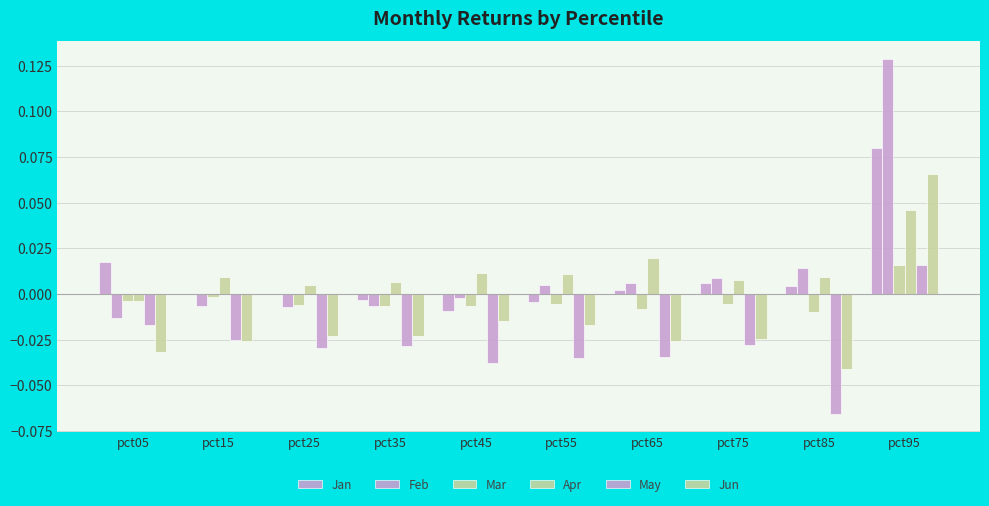

Count the Jun values in the range 0 to 1.

1